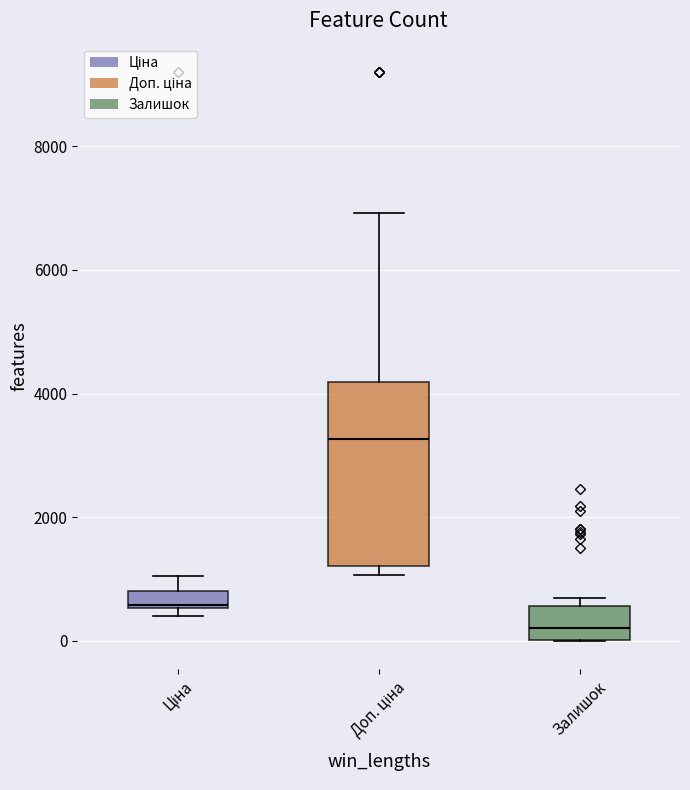

Which box's median line is the highest?

Доп. ціна